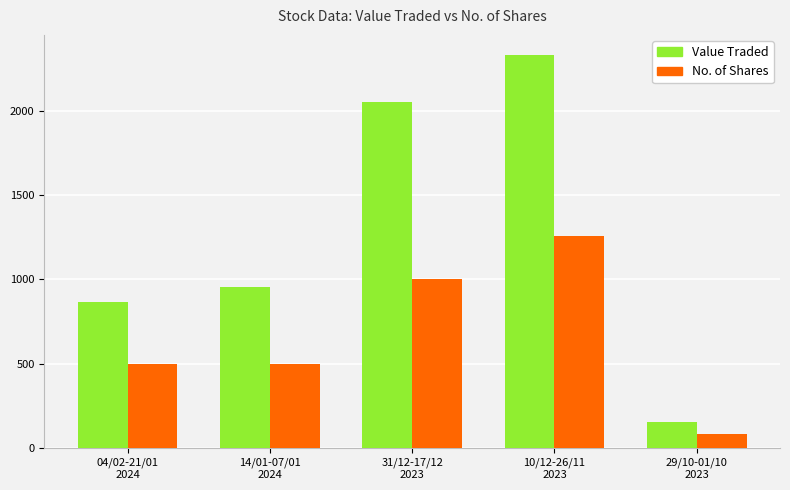

What value does the No. of Shares series have at 29/10-01/10
2023, to the nearest 10?

90